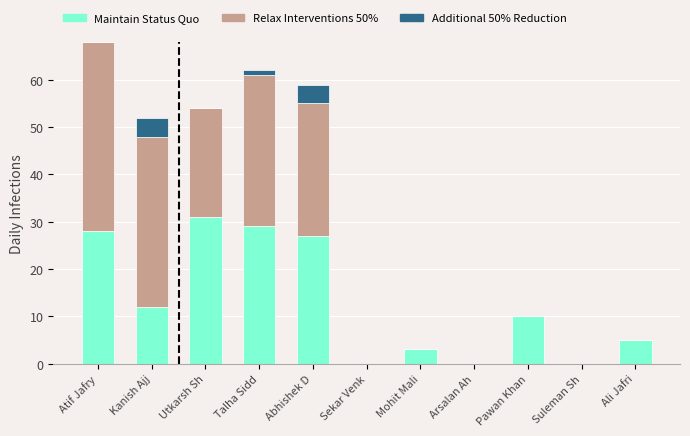

How many data points does each series have?

11